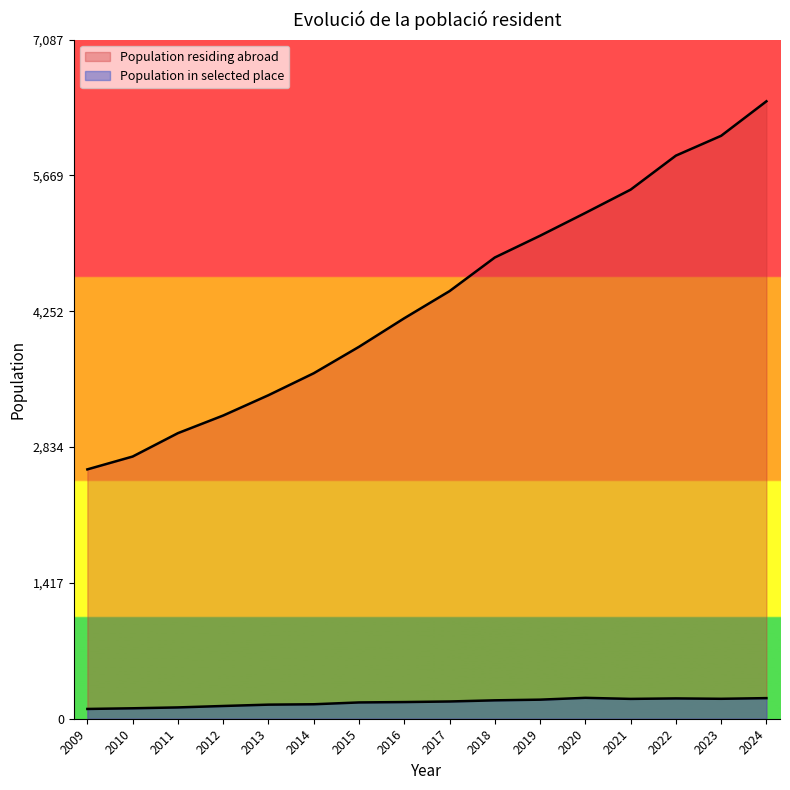

What is the value of the 14th point from the left?

5876